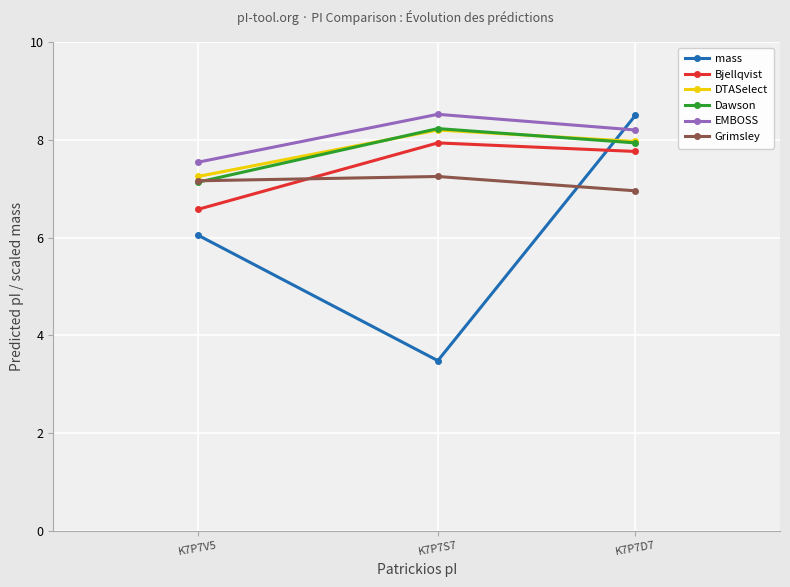

Rank the series by their maximum value, from lowest to highest.

Grimsley, Bjellqvist, DTASelect, Dawson, mass, EMBOSS